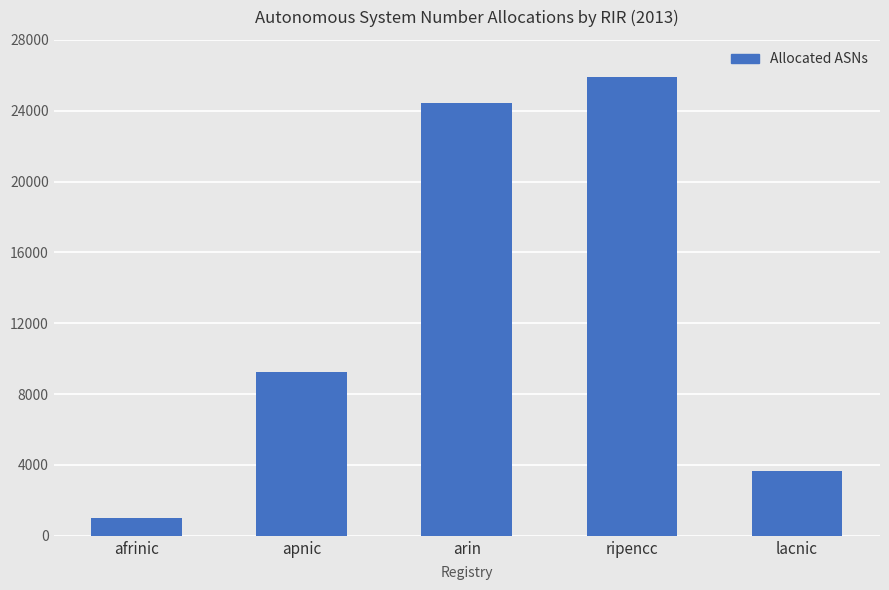

Is it true that the value at afrinic is 1008?

True